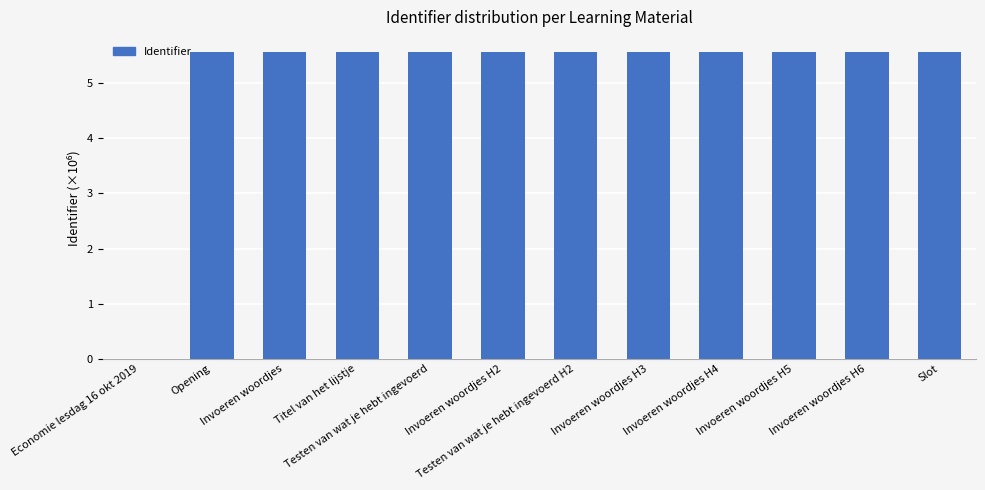

What is the sum of the values at Invoeren woordjes and Testen van wat je hebt ingevoerd H2?

11.1